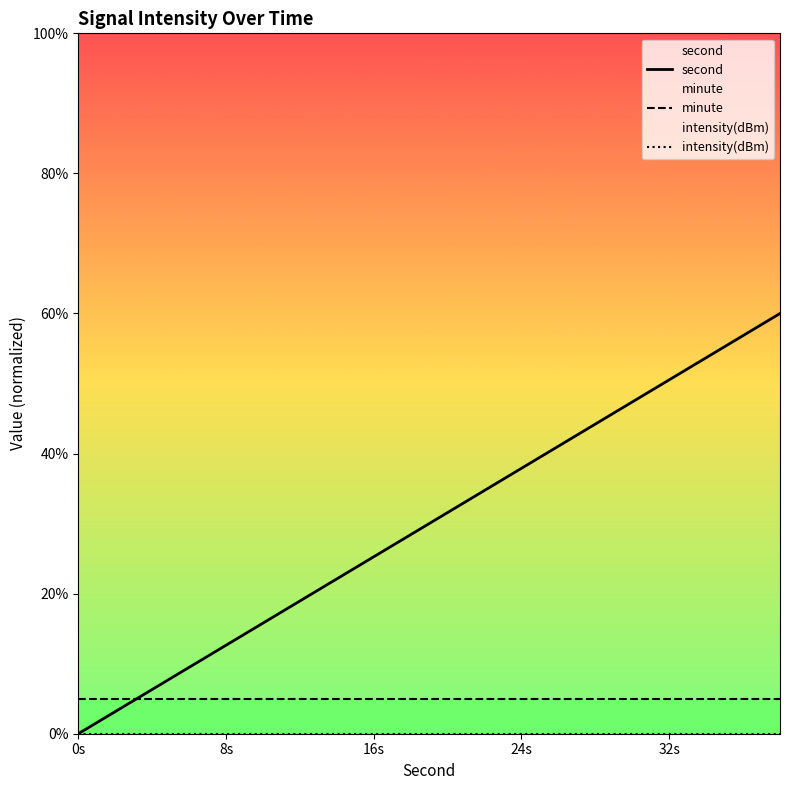

Does the chart display data point markers on the line(s)?

No